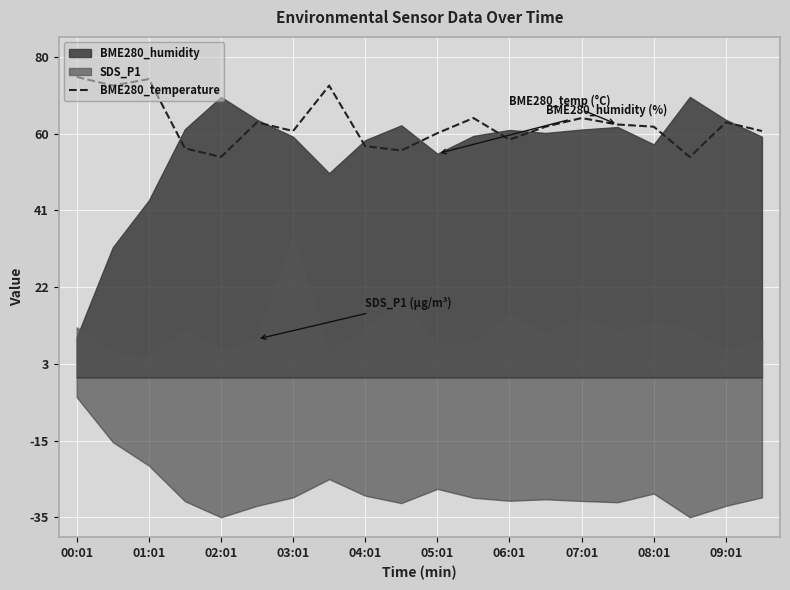

What is the highest value of the BME280_temperature series?

75.0